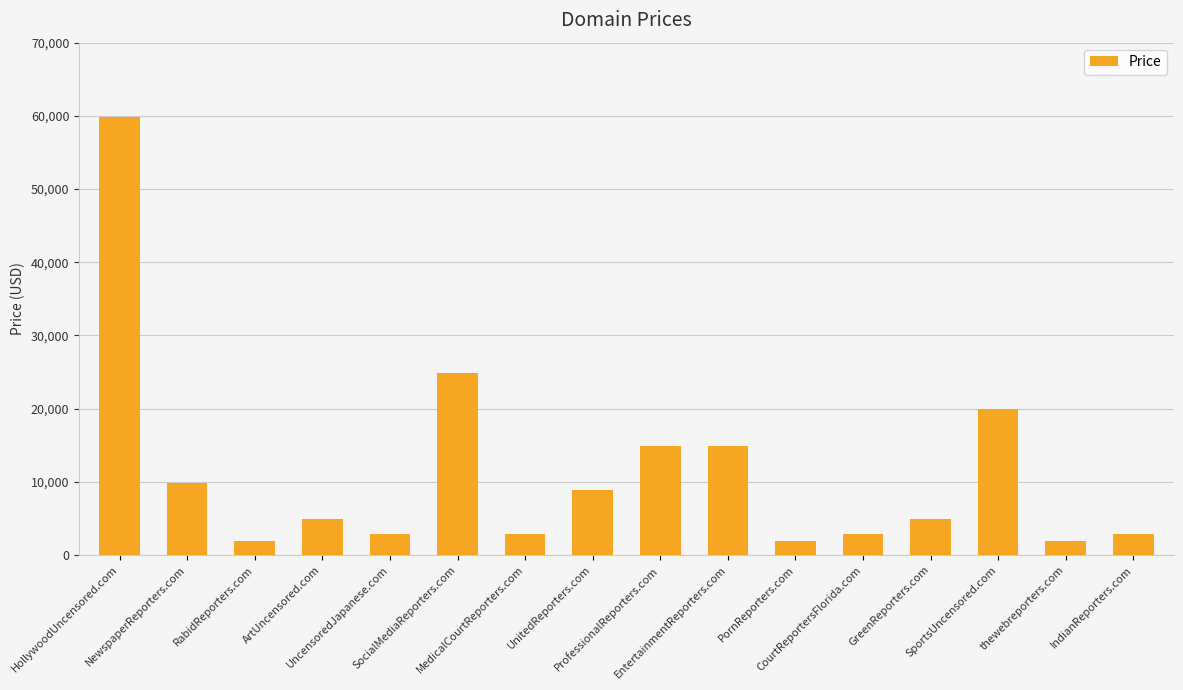

Between UnitedReporters.com and RabidReporters.com, which is larger?

UnitedReporters.com